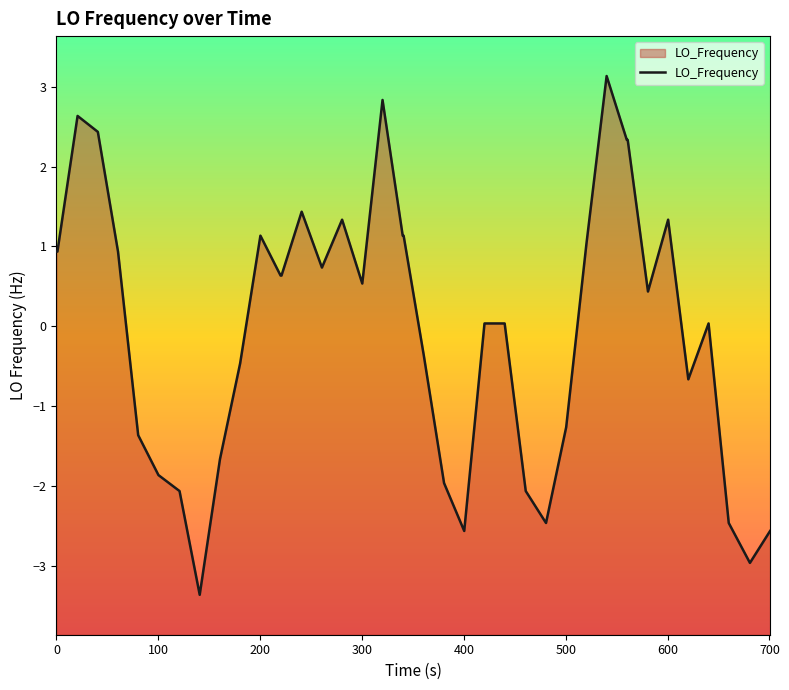

What is the greatest value displayed?

3.1